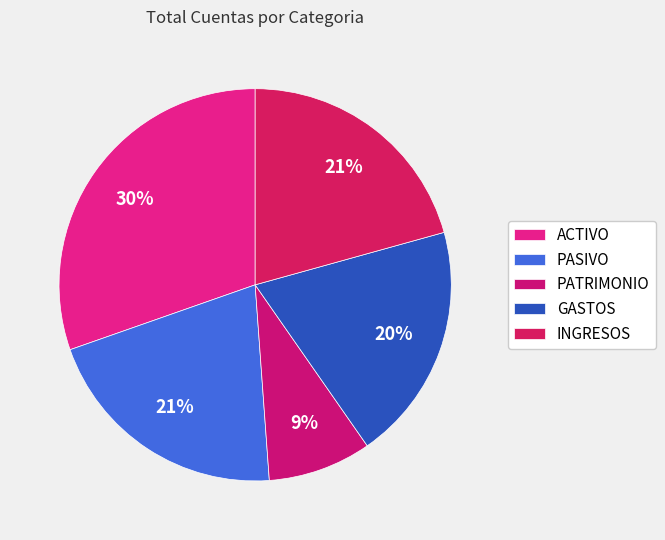

How many segments does this pie chart have?

5